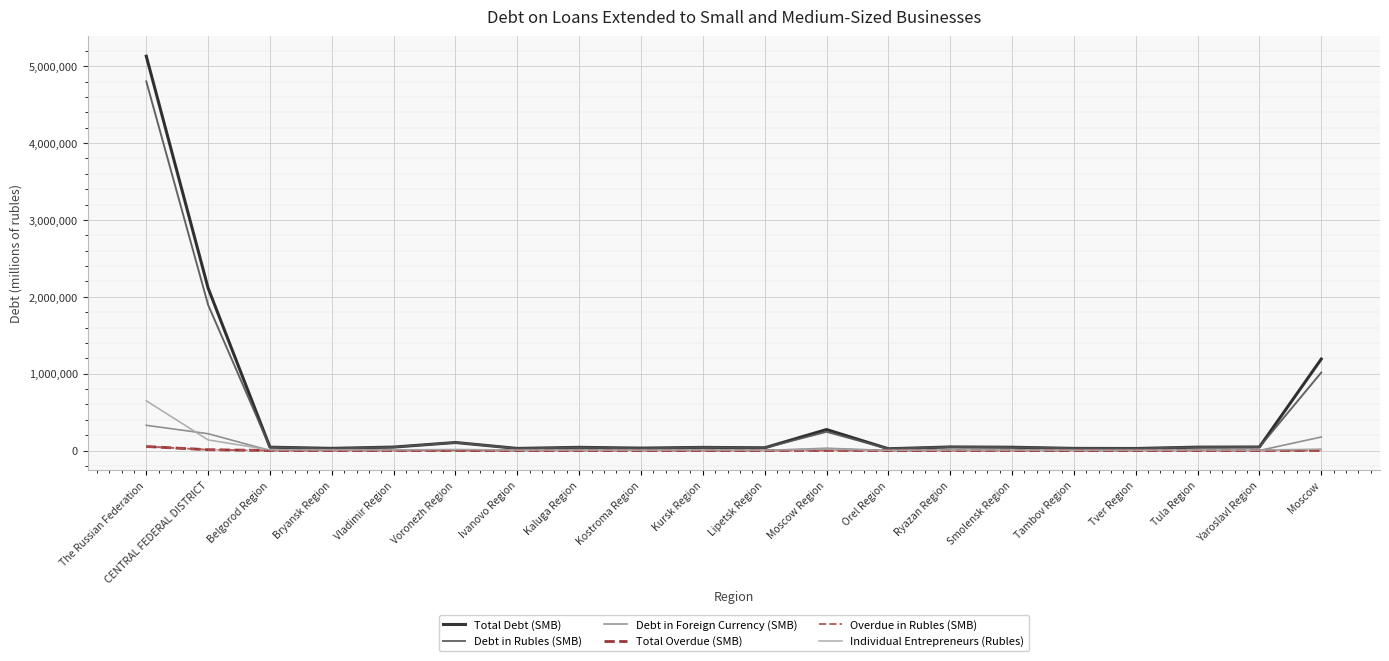

What is the label of the 5th point from the right?

Tambov Region